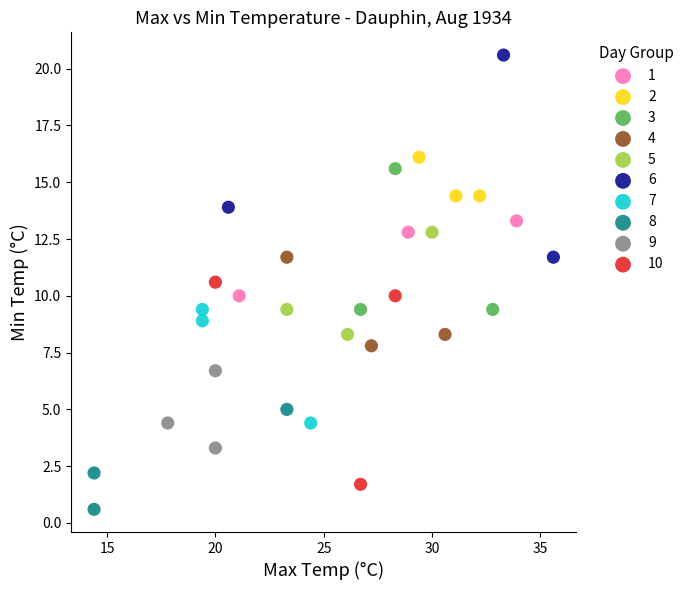

What are all the series names shown in the legend?

1, 2, 3, 4, 5, 6, 7, 8, 9, 10